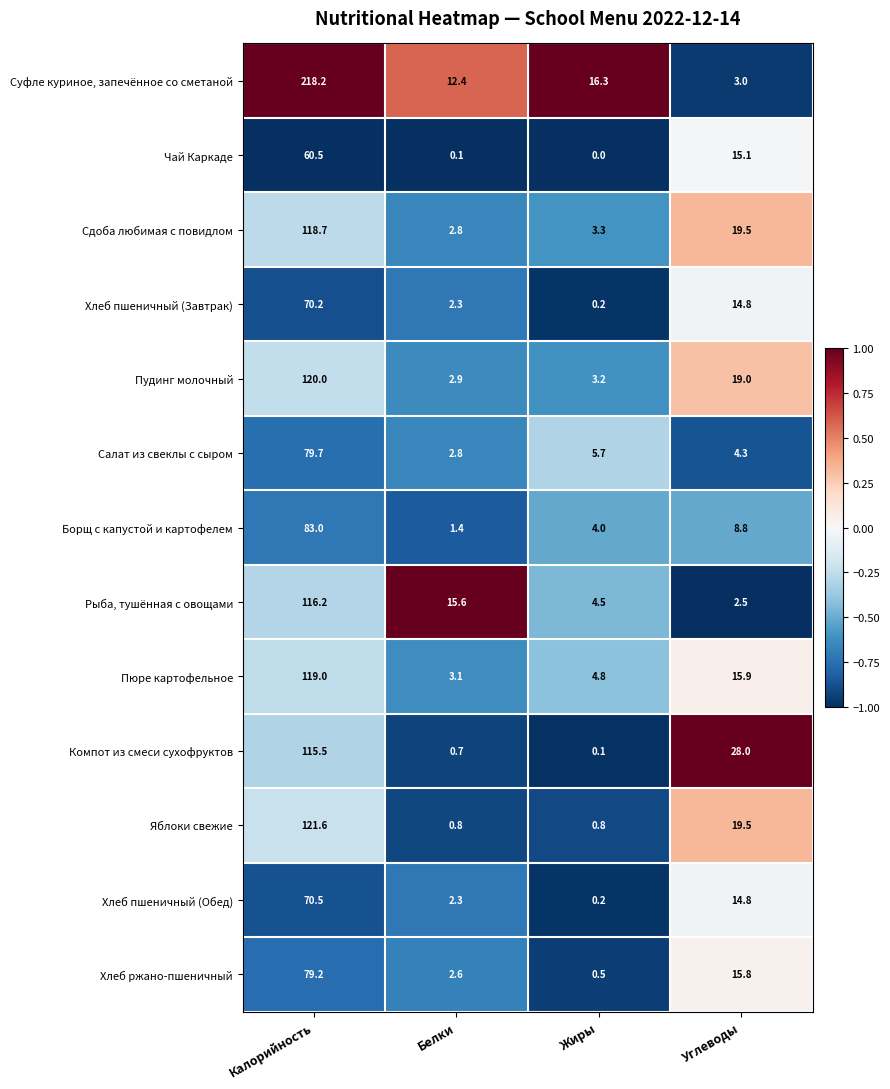

The value of Хлеб пшеничный (Завтрак) at Жиры is 0.2. True or false?

True